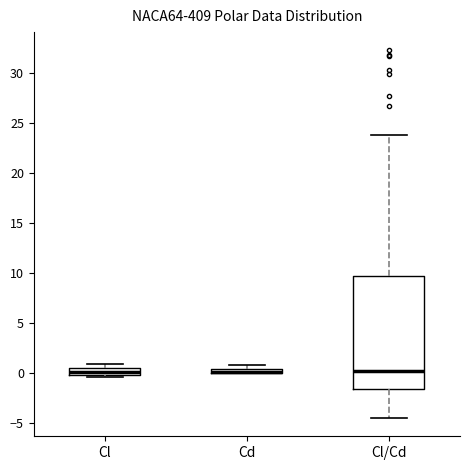

Which box is the tallest, from its lower edge to its upper edge?

Cl/Cd